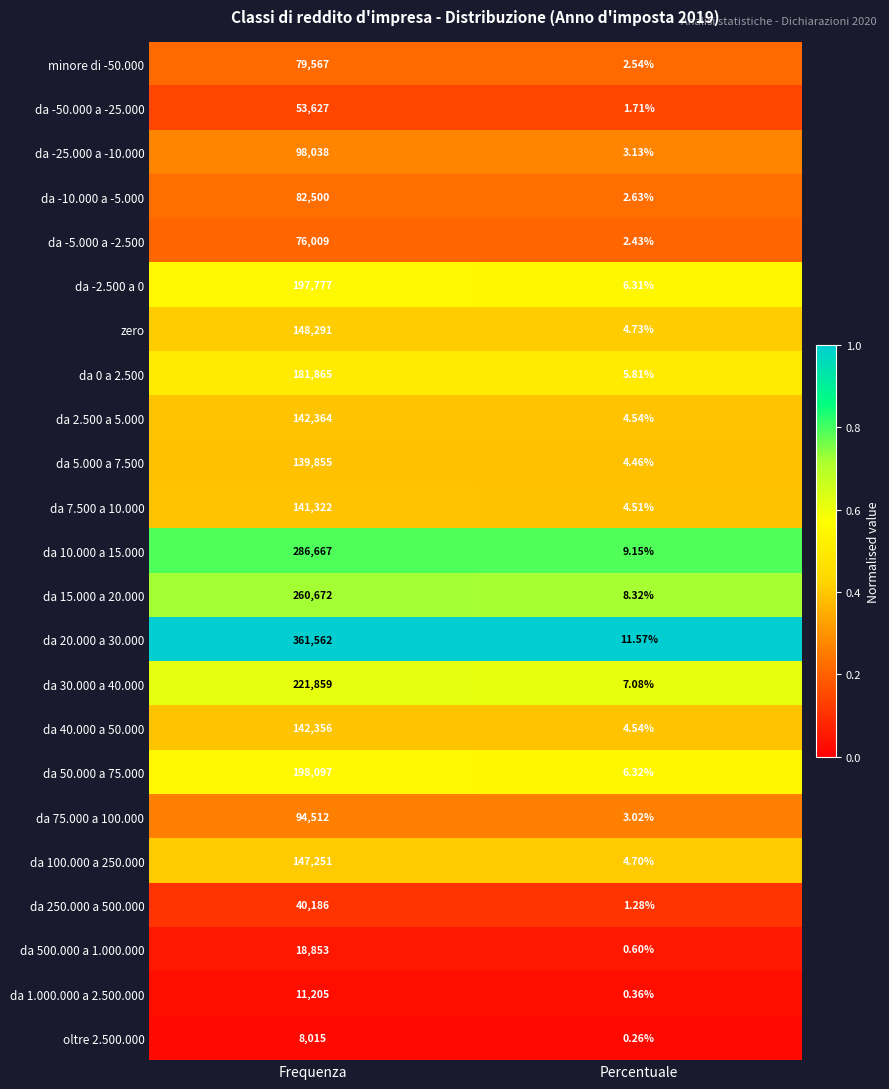

Which category has the highest value in the minore di -50.000 series?

Frequenza